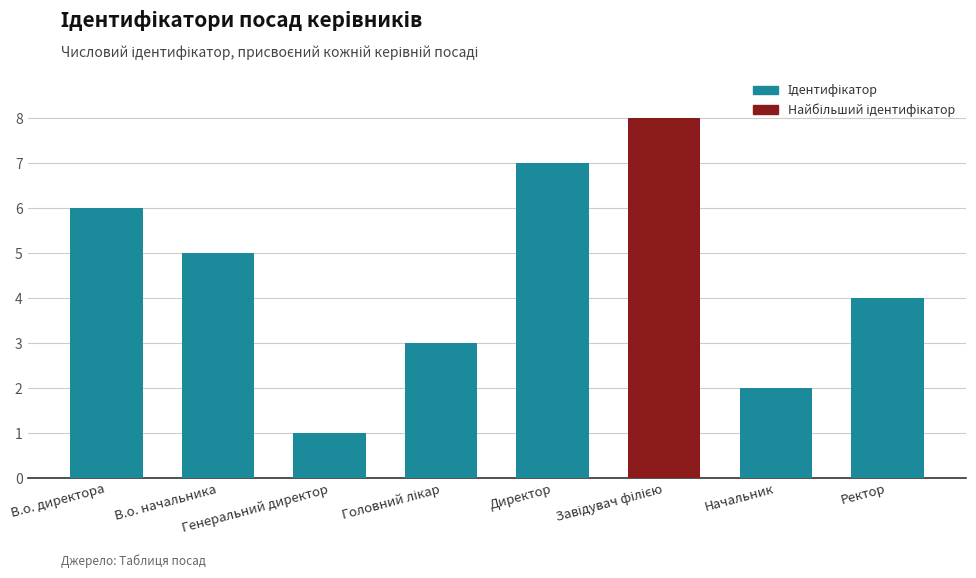

At which label is the value closest to 4?

Ректор